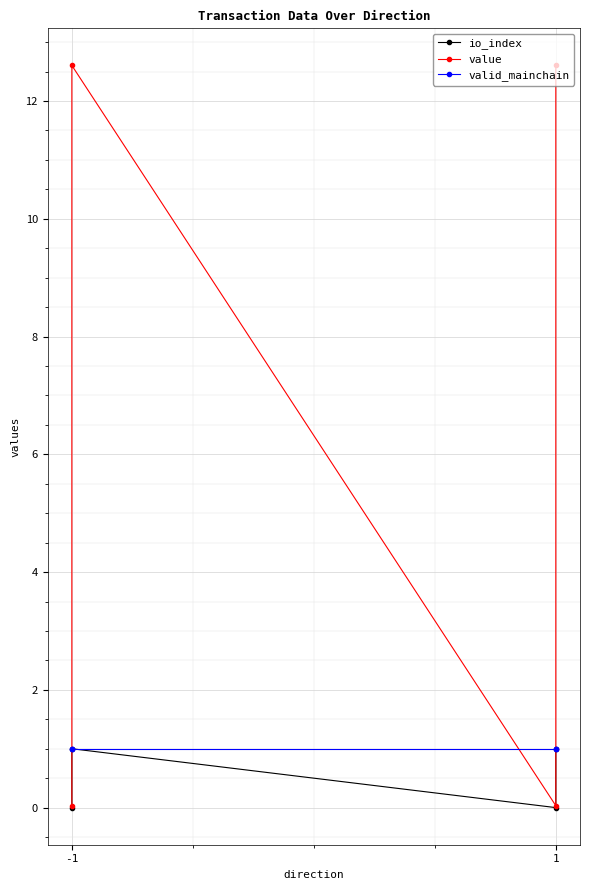

What is the value of the valid_mainchain point at the 2nd from the left?

1.0